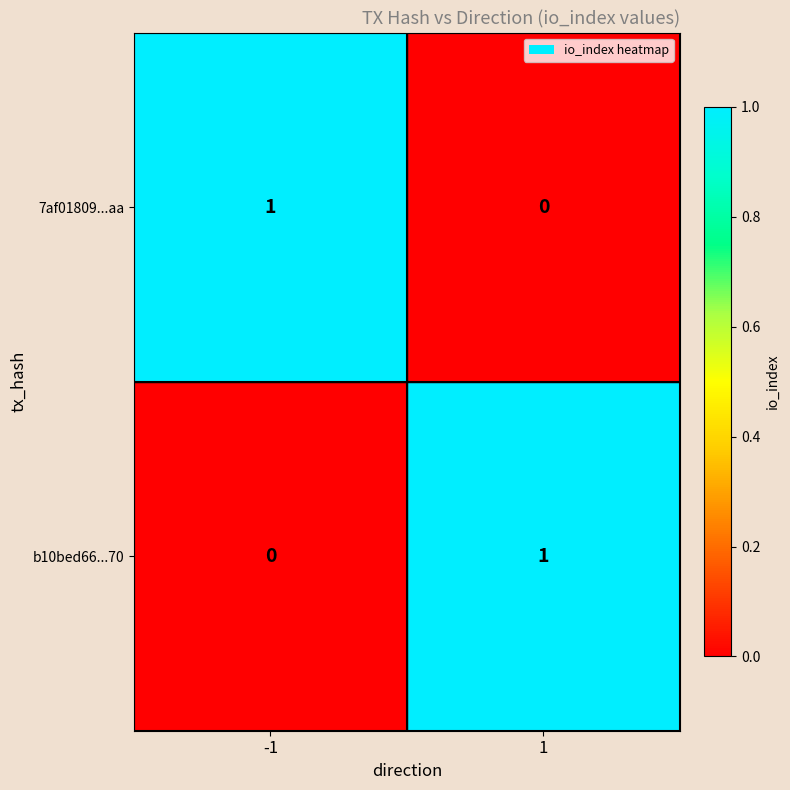

Rank the categories by b10bed66...70 value from highest to lowest.

1, -1